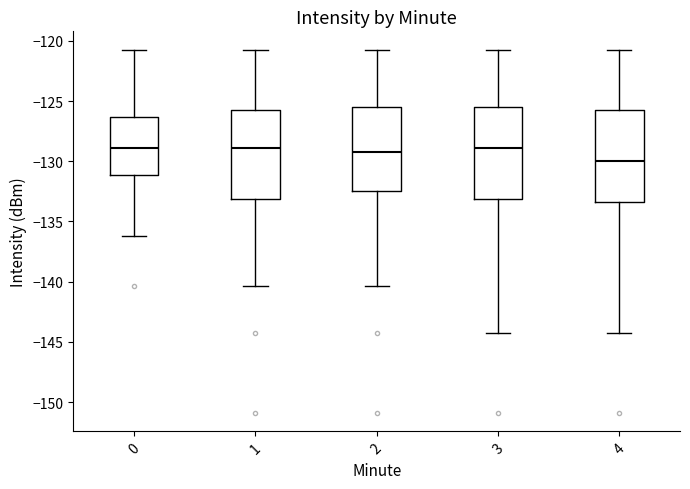

Reading left to right, read every box against the y-axis: the position of its median line, the range the box covers, and the ends of its whiskers. The values are not printed on the chart, so give them approximately, as read against the axis.

0: median -129.0, box -131.0 to -126.5, whiskers -136.0 to -120.5
1: median -129.0, box -133.0 to -125.5, whiskers -140.5 to -120.5
2: median -129.5, box -132.5 to -125.5, whiskers -140.5 to -120.5
3: median -129.0, box -133.0 to -125.5, whiskers -144.0 to -120.5
4: median -130.0, box -133.5 to -125.5, whiskers -144.0 to -120.5